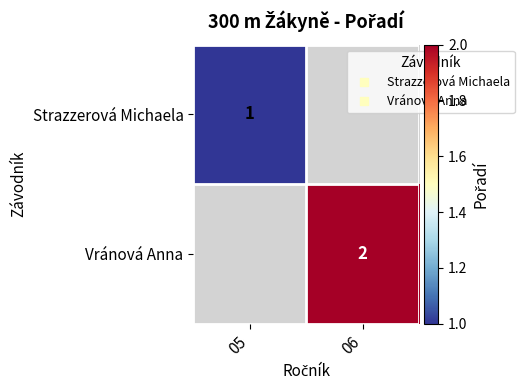

How many distinct data groups are displayed?

2